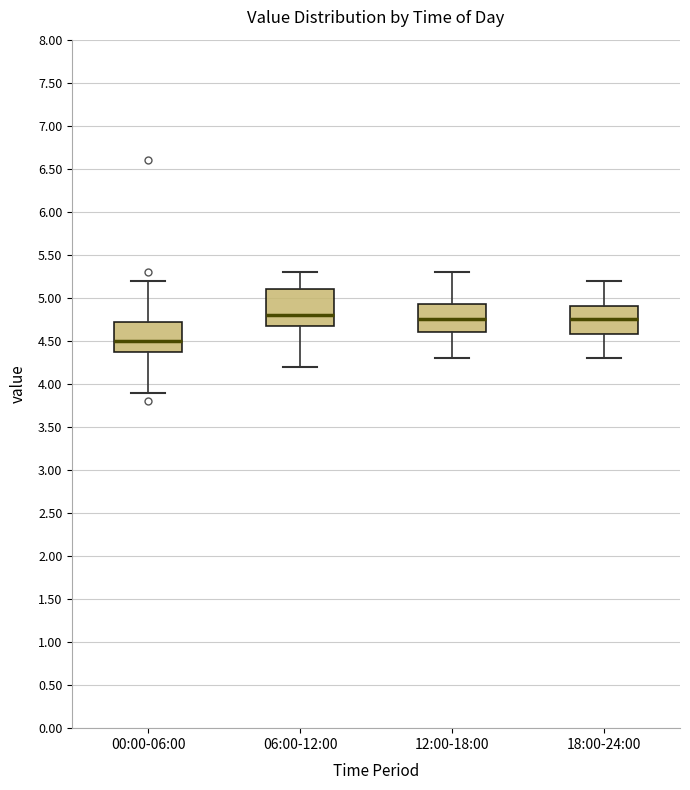

Where does the median line of the box for 00:00-06:00 sit on the y-axis? The values are not printed on the chart, so give them approximately, as read against the axis.

4.50